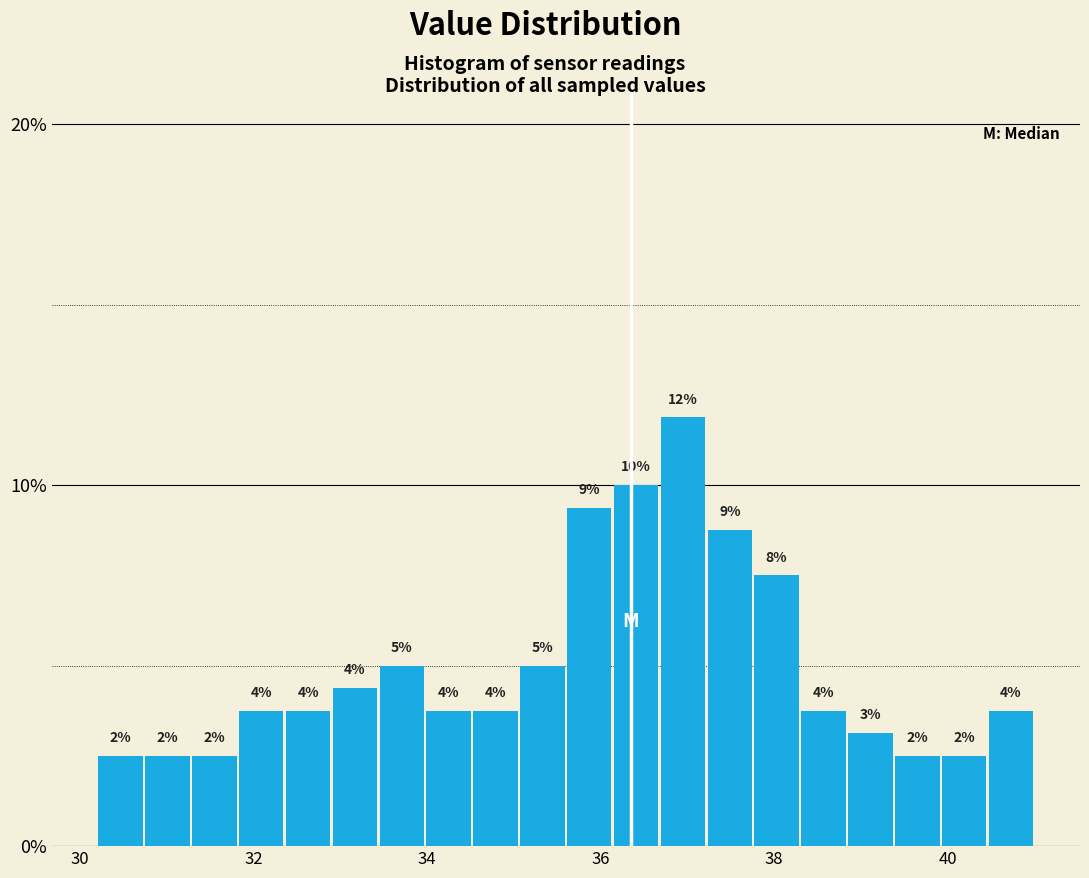

Read against the x-axis, roughly where is the centre of the tallest bar?

37.0